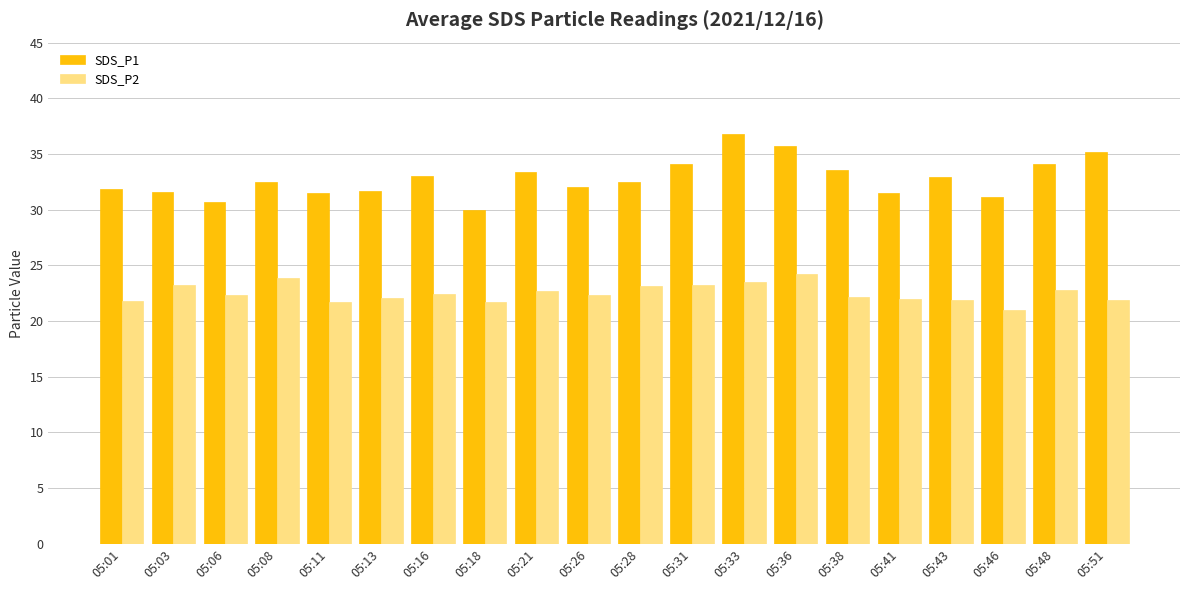

What is the average value of the SDS_P1 series?

32.8